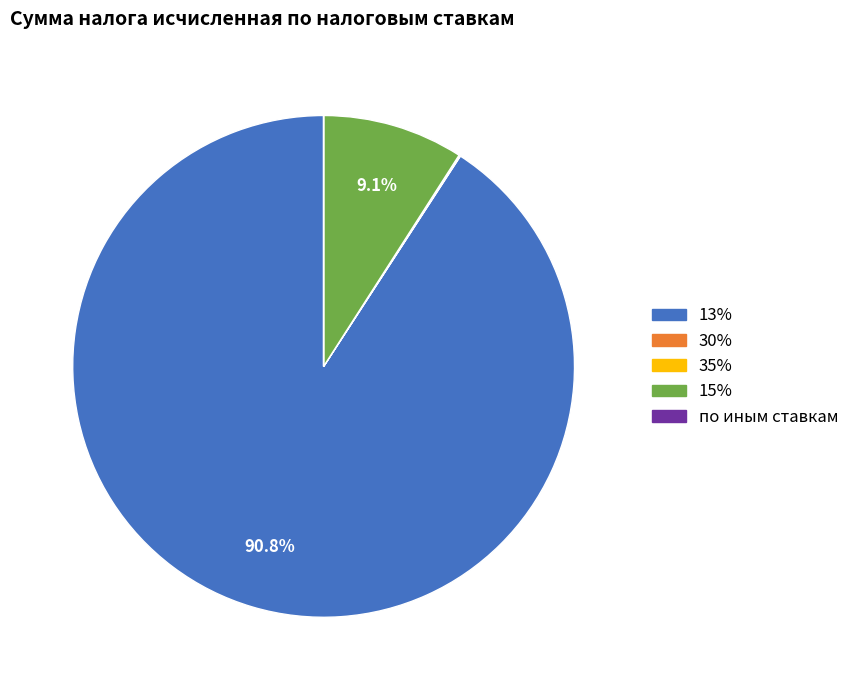

What is the largest slice in the pie chart?

13%